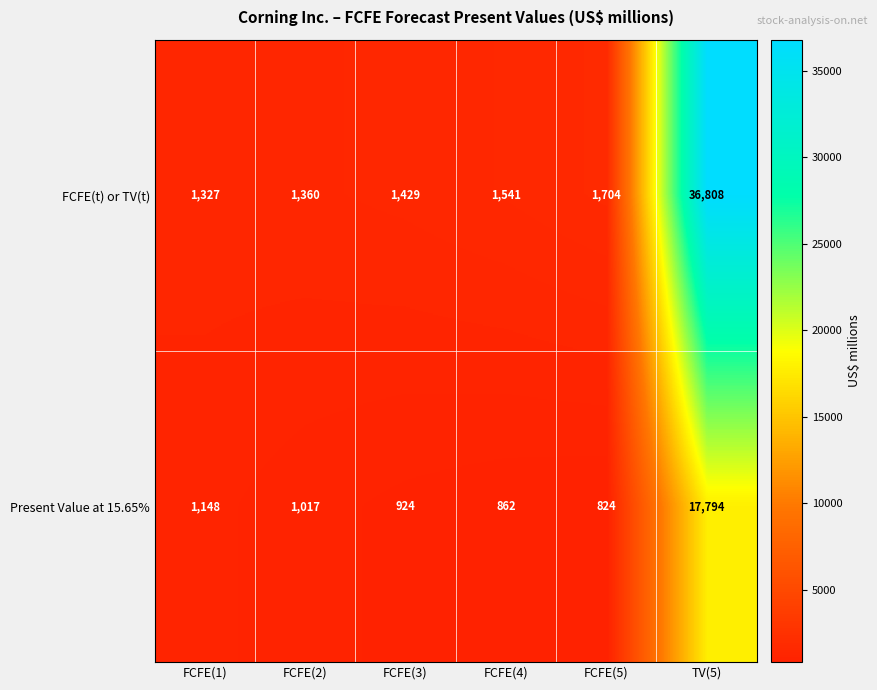

What is the difference between the Present Value at 15.65% values at FCFE(4) and FCFE(5)?

38